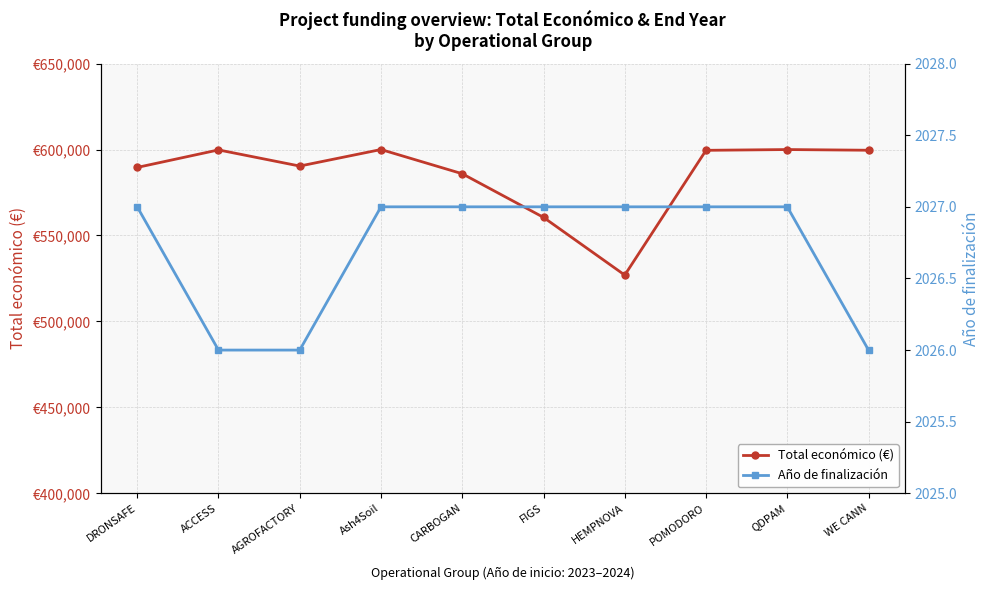

True or false: Año de finalización and Total económico (€) cross at least once.

False